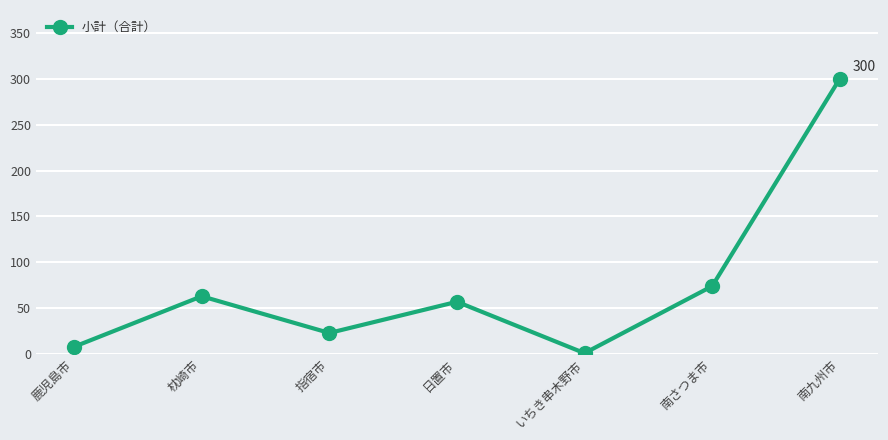

True or false: the data shows 24 at 日置市.

False